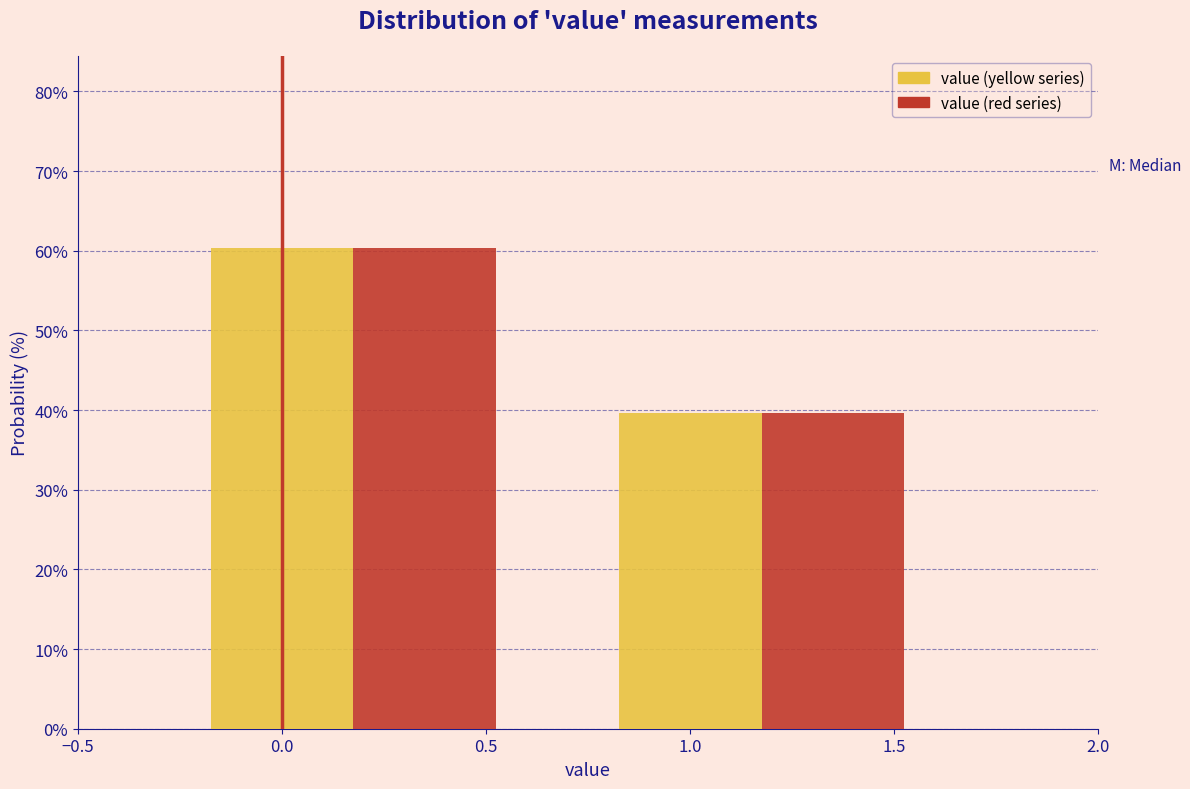

What is the total value across all series at 0.0?

120.7